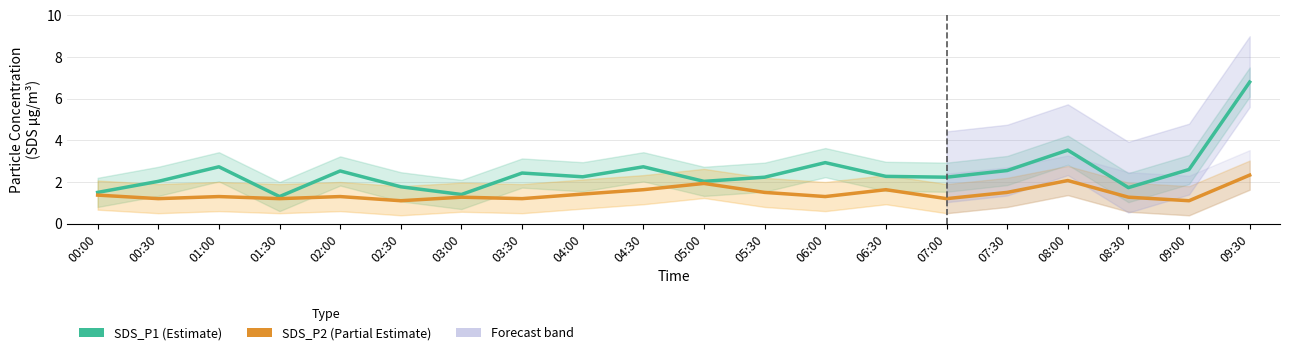

At how many categories does at least one series exceed 1?

20